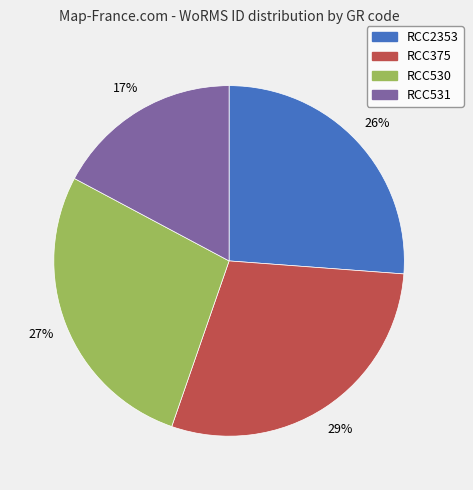

Is it true that RCC530 is 33% of the pie?

False